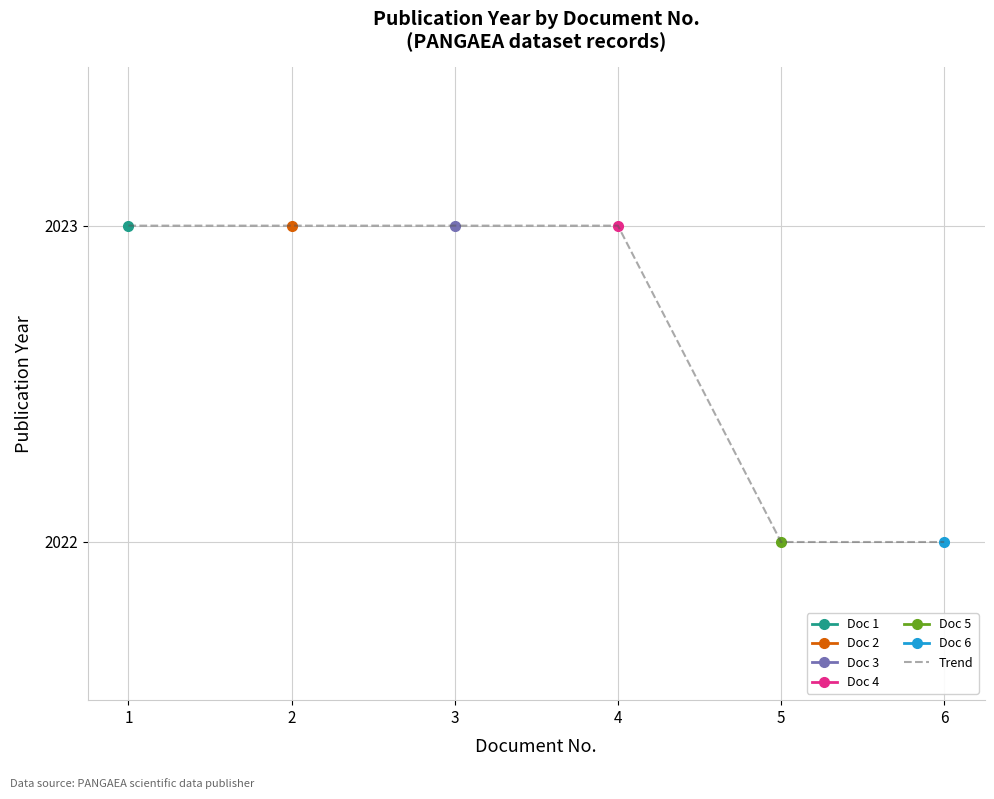

Is it true that the value at 2 is 2023?

True